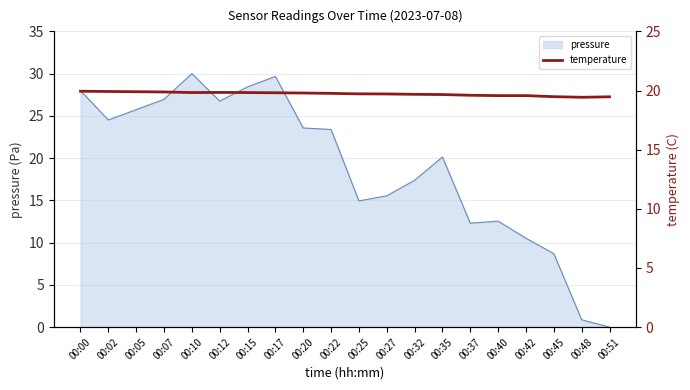

What is the maximum value for pressure?

30.0